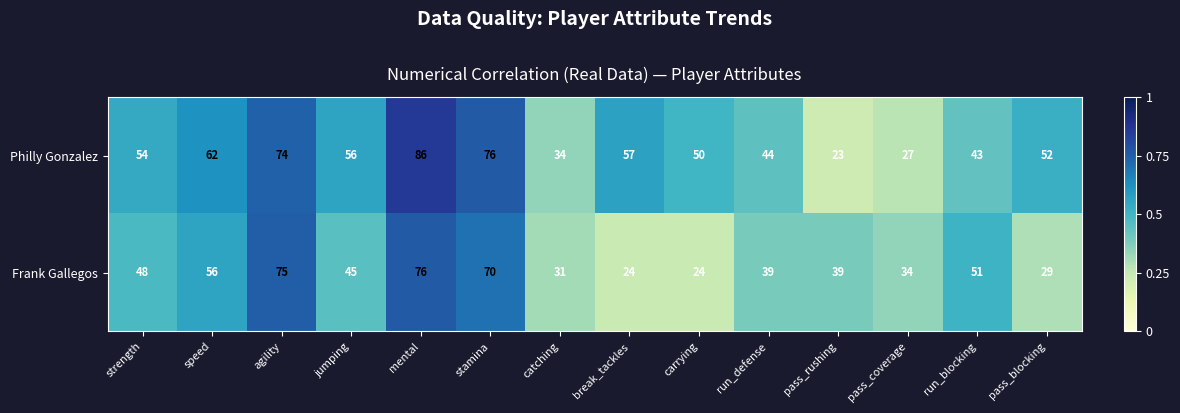

What is the average value of the Philly Gonzalez series?

53